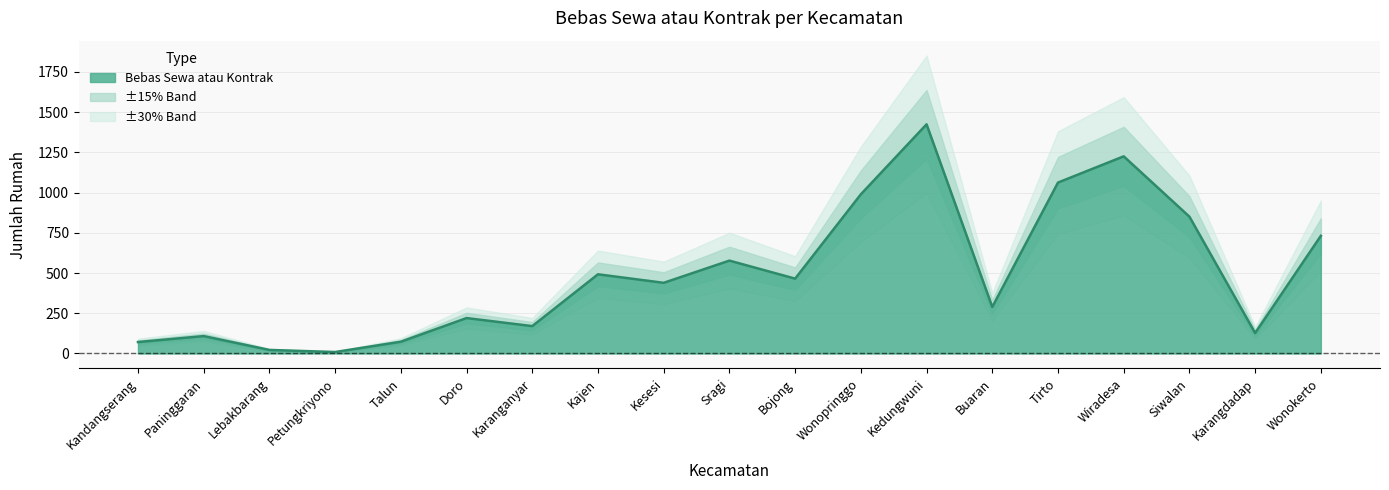

What is the change in value from Sragi to Kedungwuni?

+847